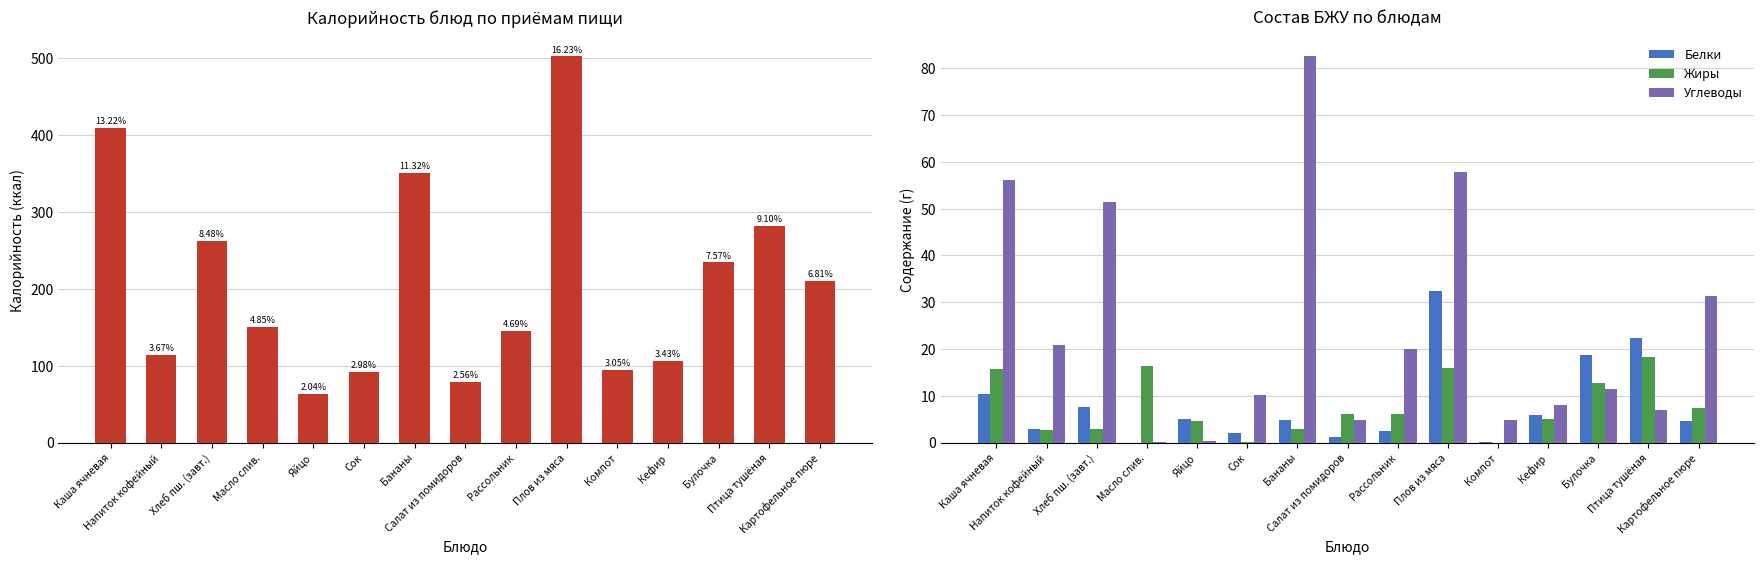

The value of Жиры at Рассольник is 6.1. True or false?

True